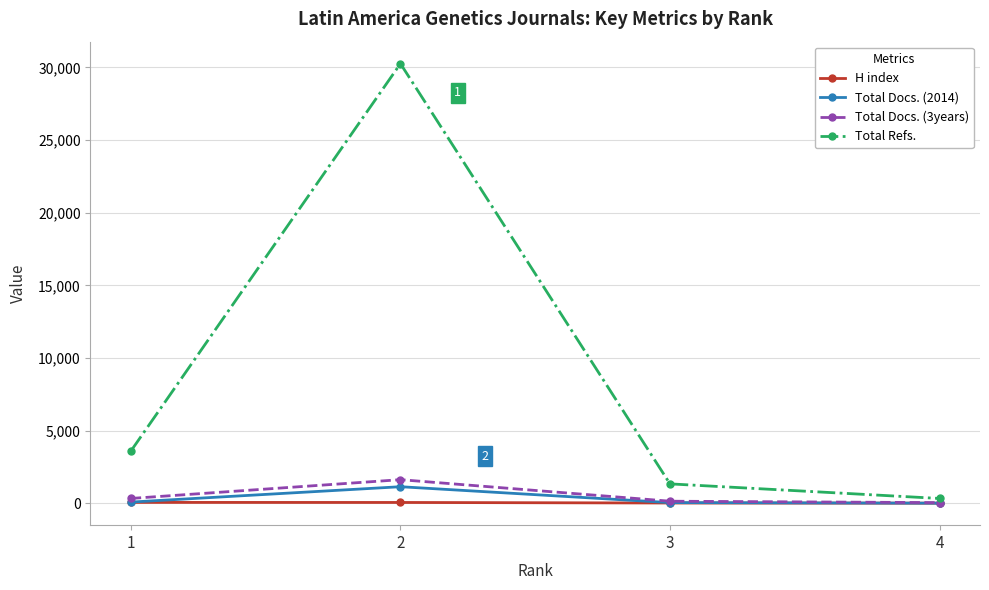

In Total Refs., how many points are higher than both neighbors (excluding endpoints)?

1